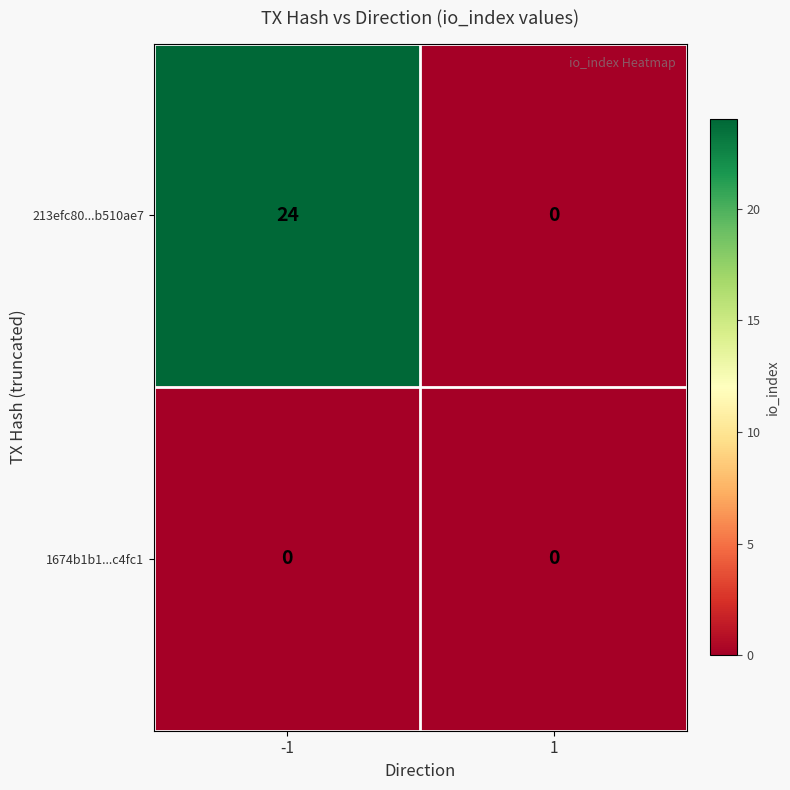

Reading left to right, list all the values displayed in this chart.

213efc80...b510ae7: 24	0
1674b1b1...c4fc1: 0	0